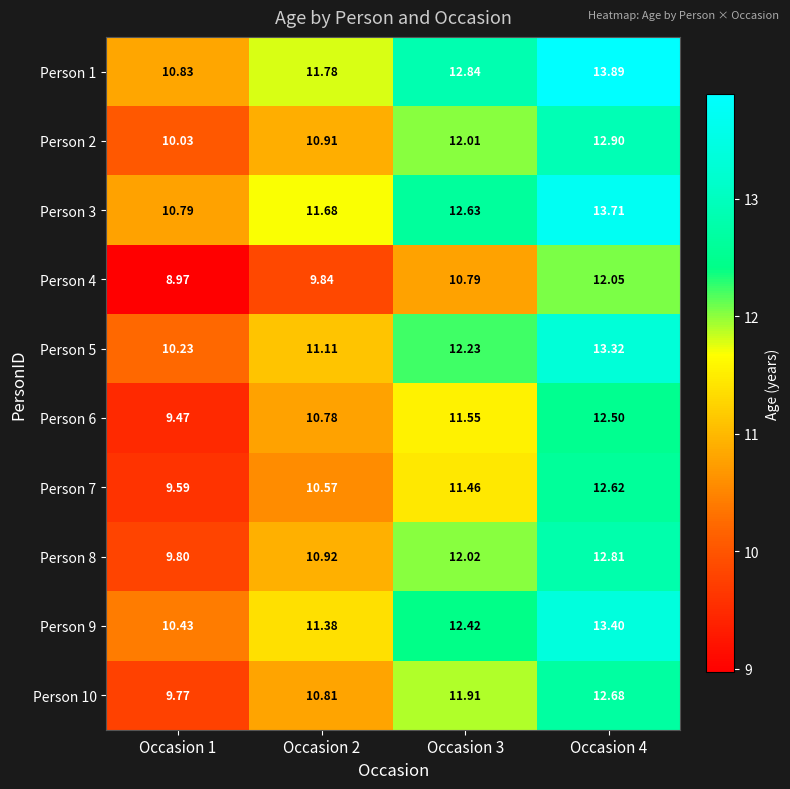

Is the value of Person 3 at Occasion 4 greater than the value of Person 2 at Occasion 2?

Yes